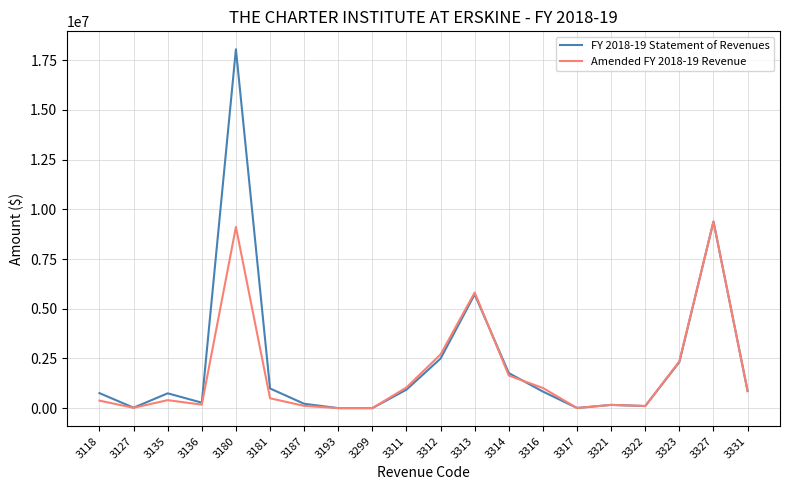

How many categories are shown in the chart?

20